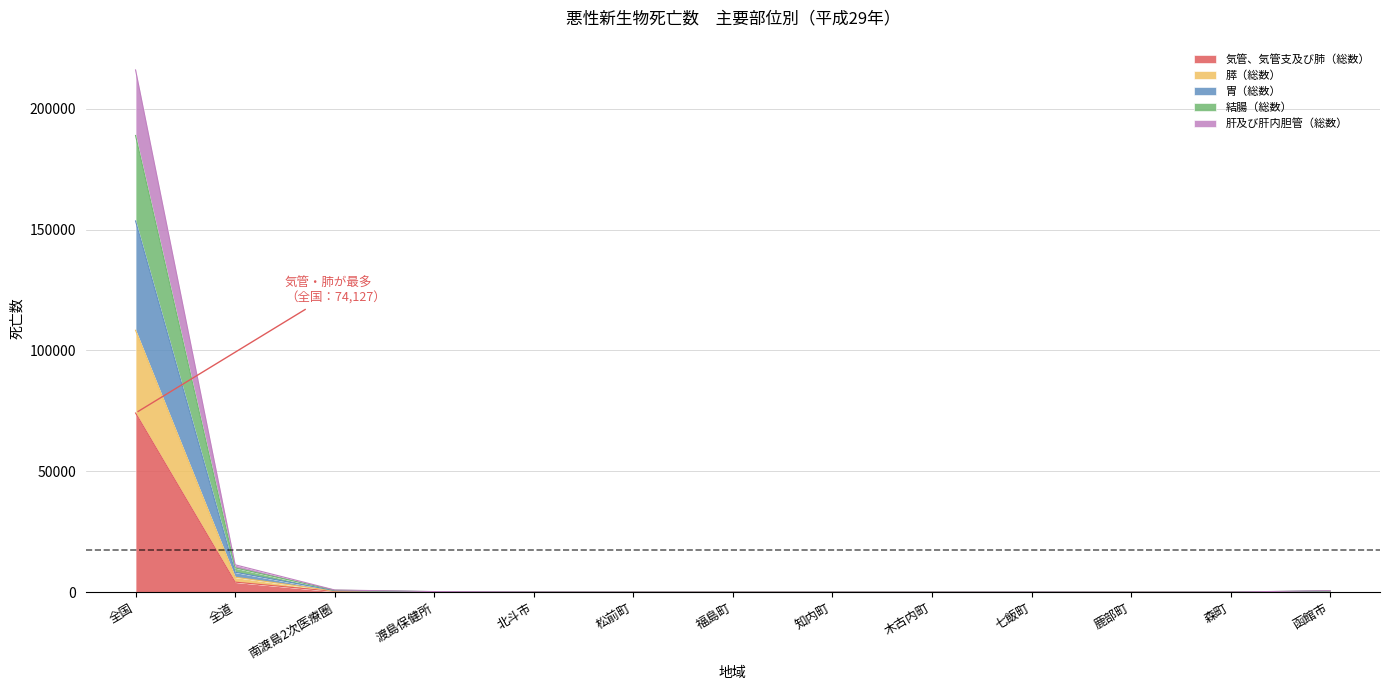

At which category is the sum across all series the highest?

全国